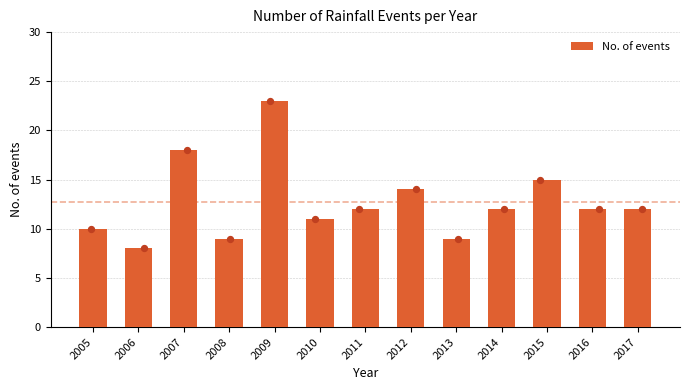

Between 2013 and 2007, which is larger?

2007